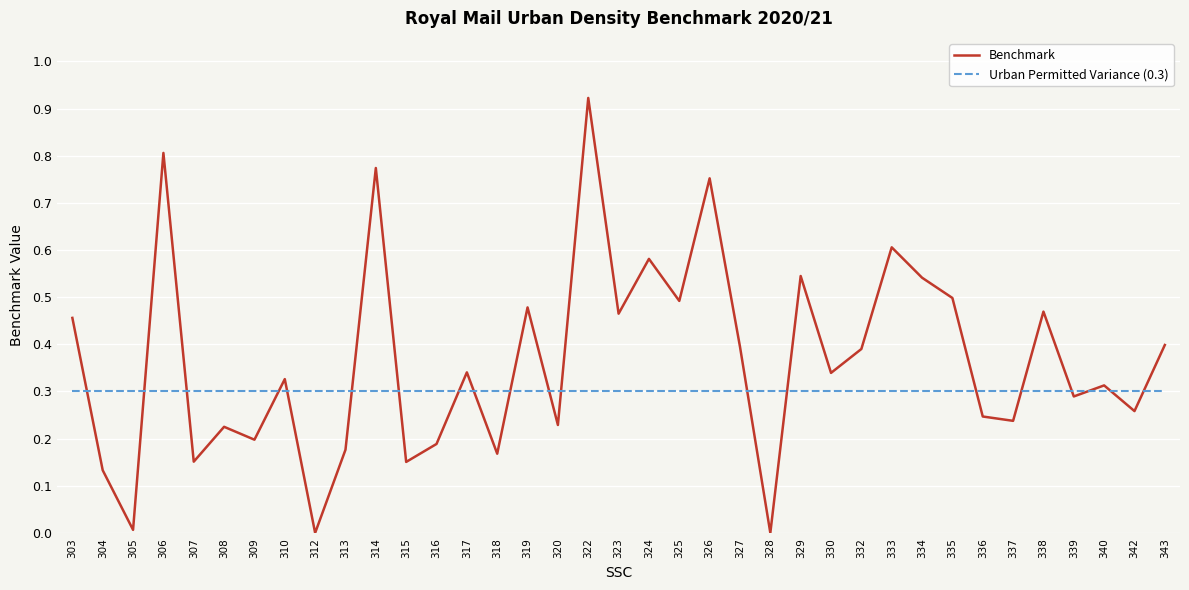

Where do Benchmark and Urban Permitted Variance (0.3) first cross each other?

303 and 304